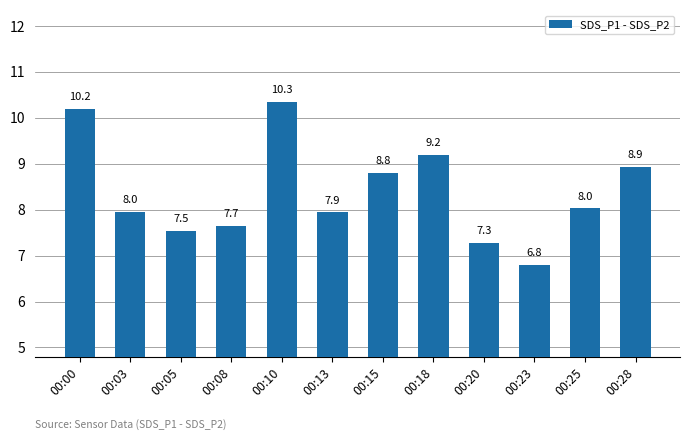

True or false: the data shows 8.9 at 00:28.

True